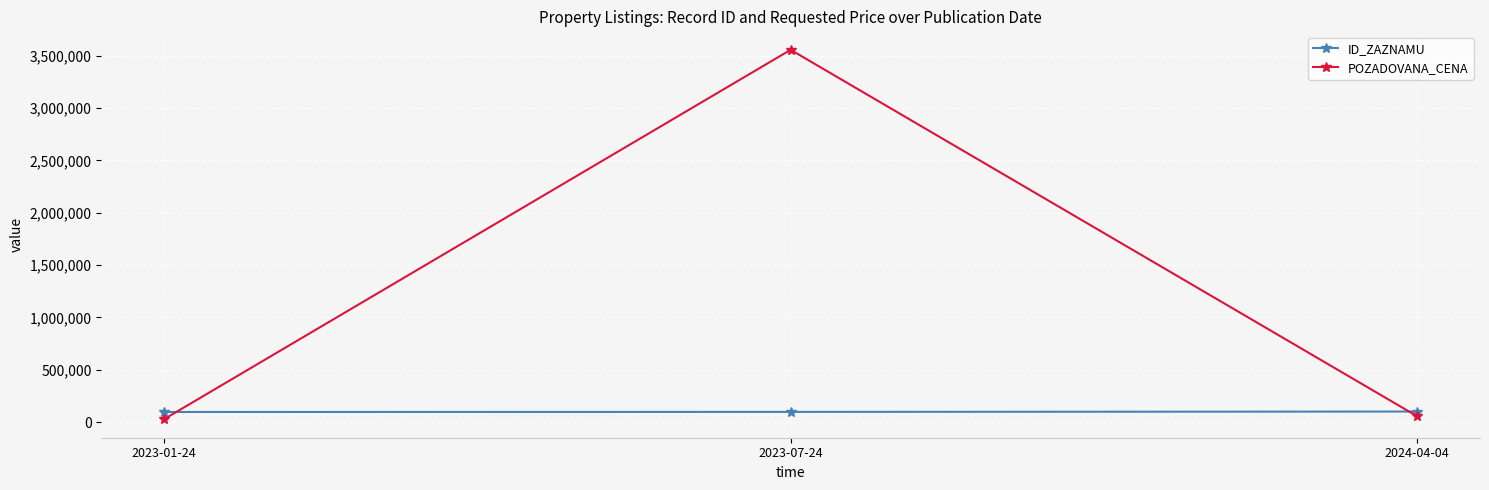

Count the number of data series in this chart.

2